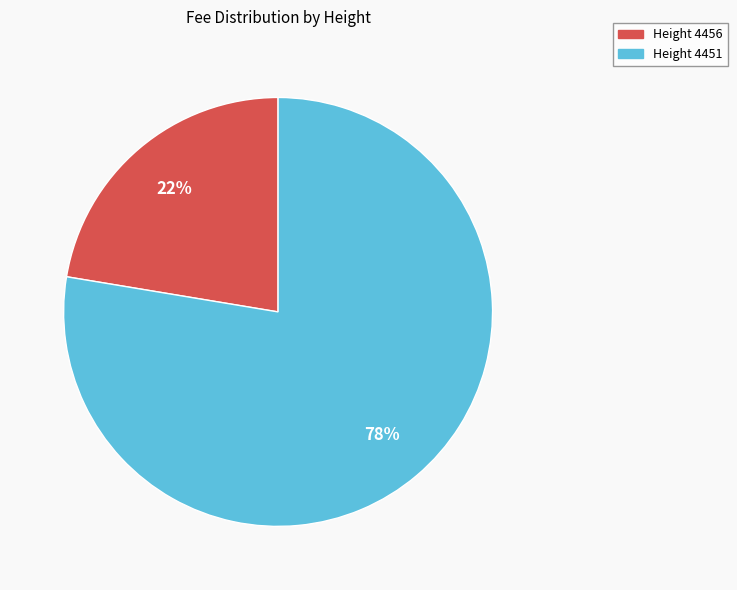

To the nearest percent, what is the average slice percentage?

50%